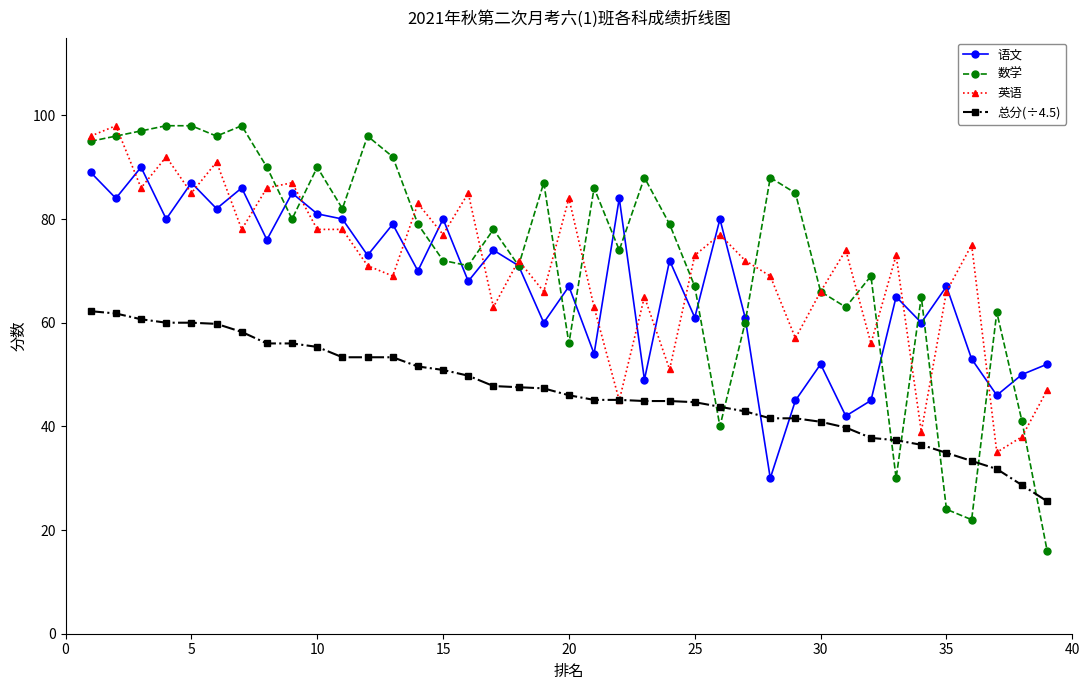

True or false: 数学 has more than 2 points higher than both neighbors.

True